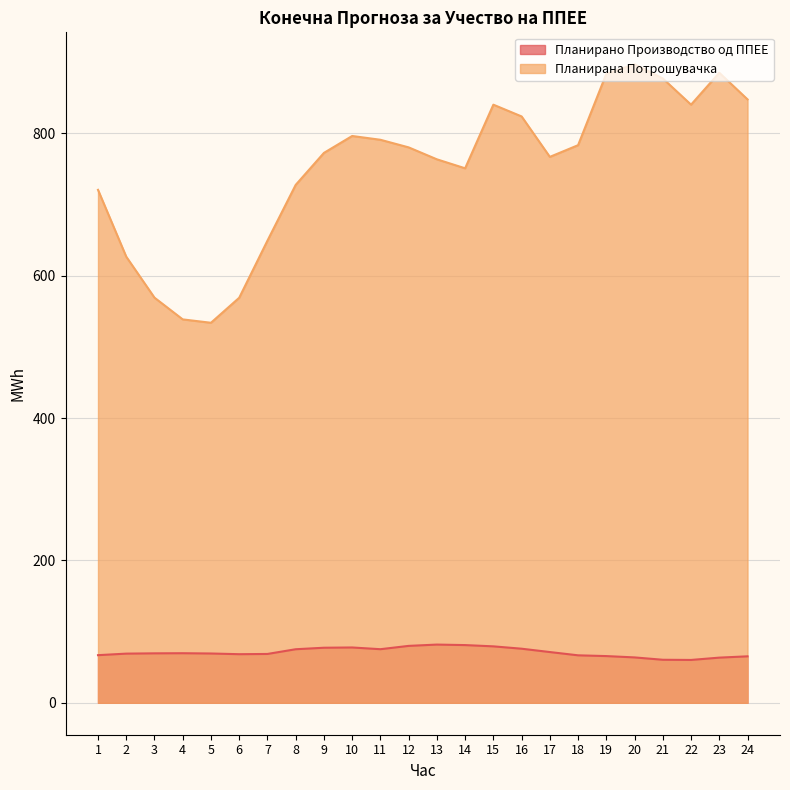

What is the sum of all Планирано Производство од ППЕЕ values?

1701.7